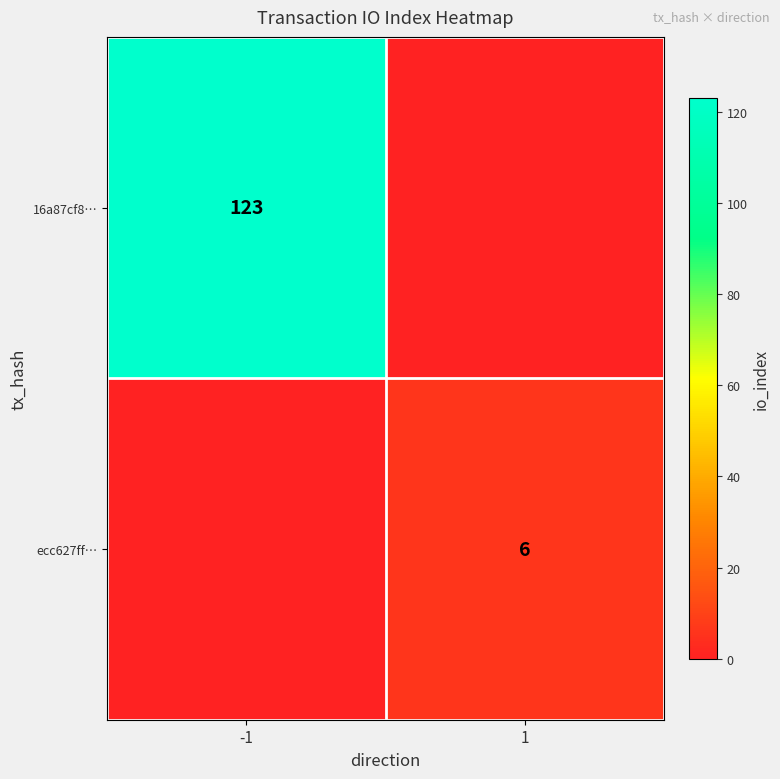

The value of 16a87cf8… at -1 is 123. True or false?

True